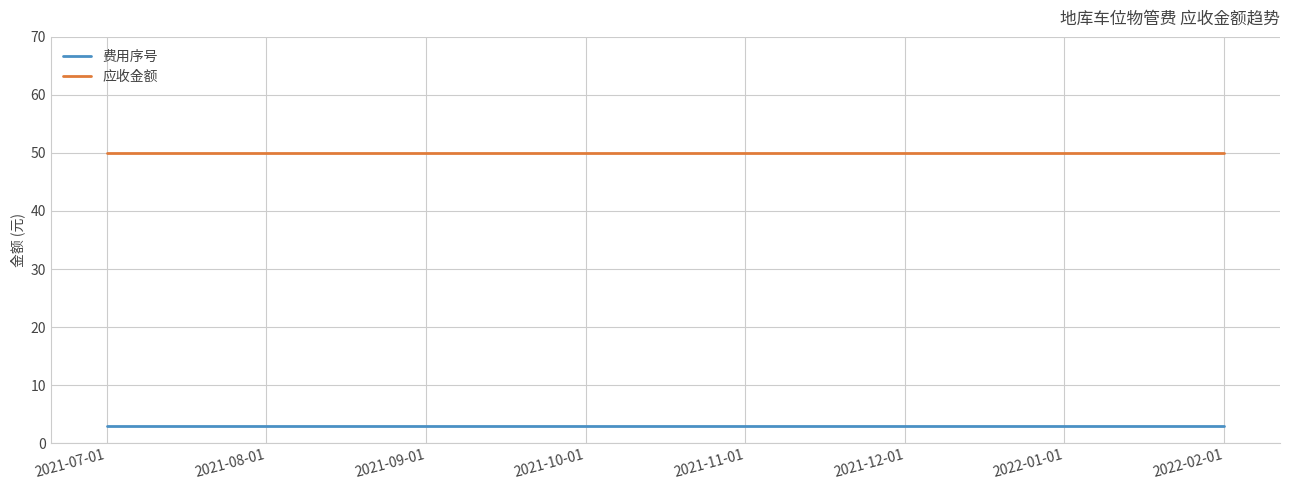

True or false: 费用序号 and 应收金额 cross at least once.

False